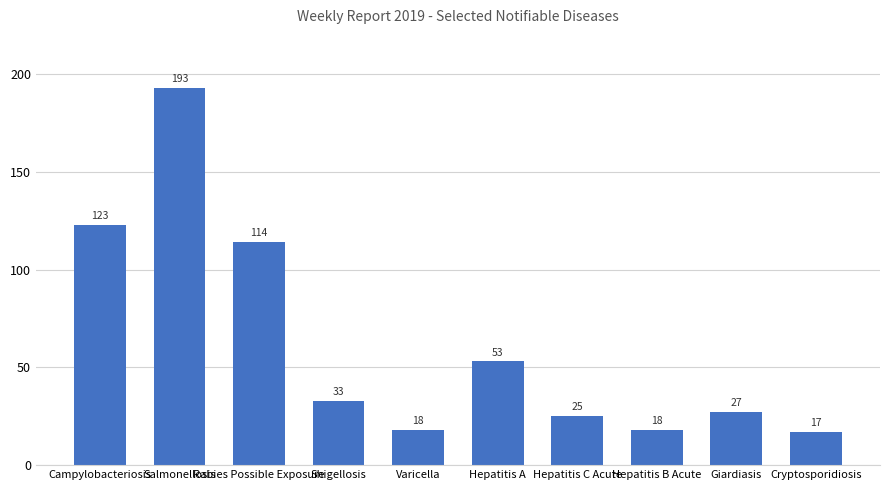

At which category does the chart reach its minimum across all series?

Cryptosporidiosis